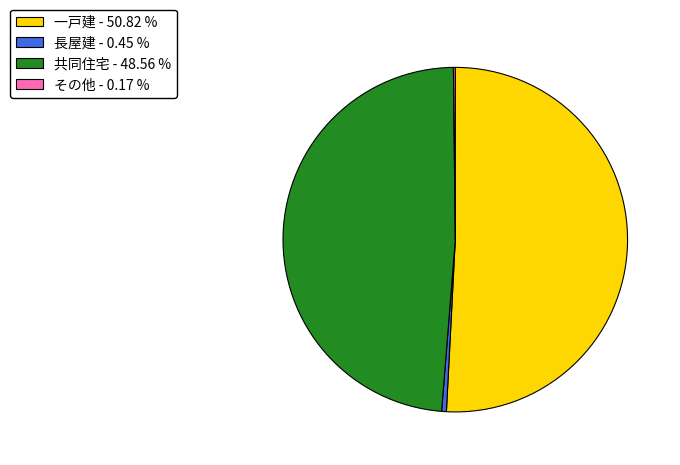

What is the ratio of the value at 一戸建 - 50.82 % to the value at 共同住宅 - 48.56 %?

1.0